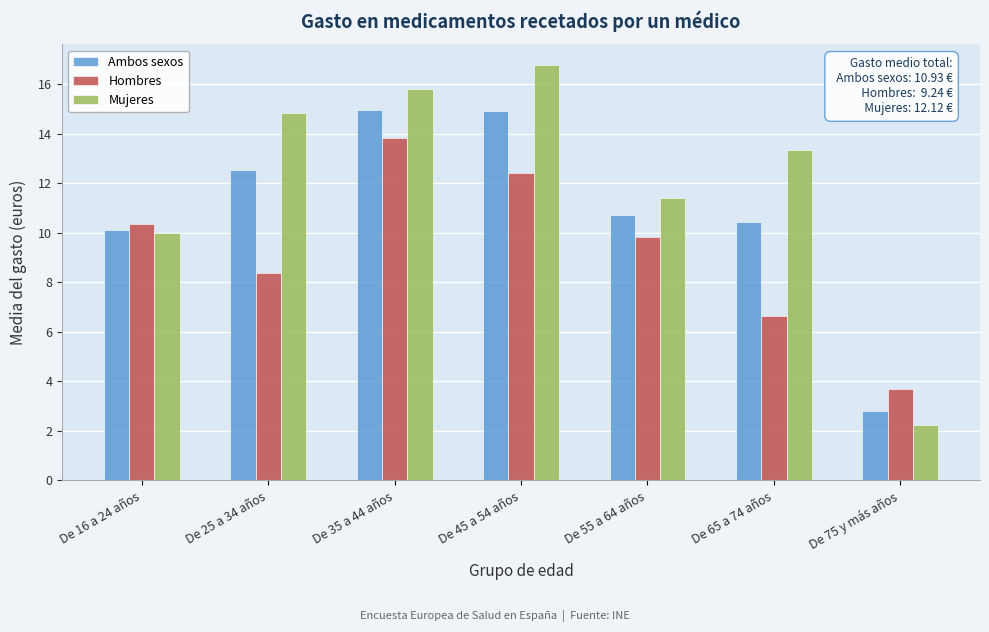

What is the spread (max minus min) of values at De 55 a 64 años?

1.6